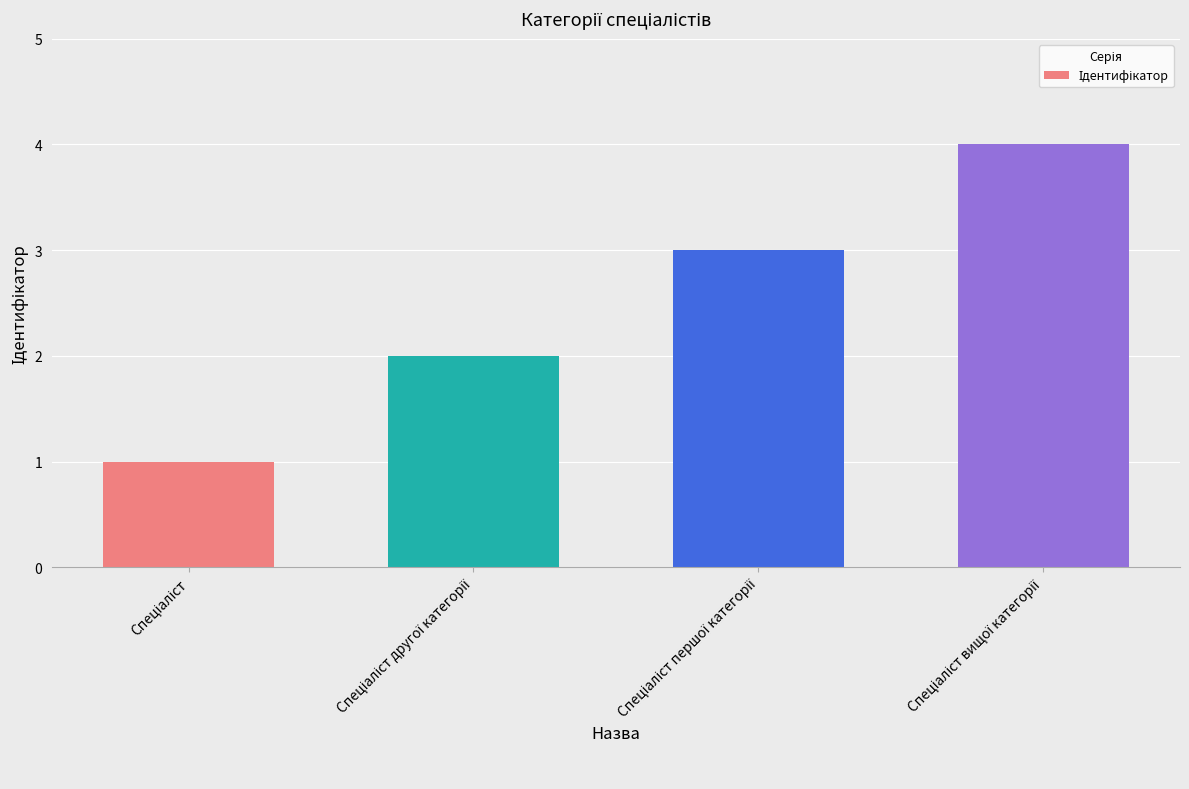

What is the greatest value displayed?

4